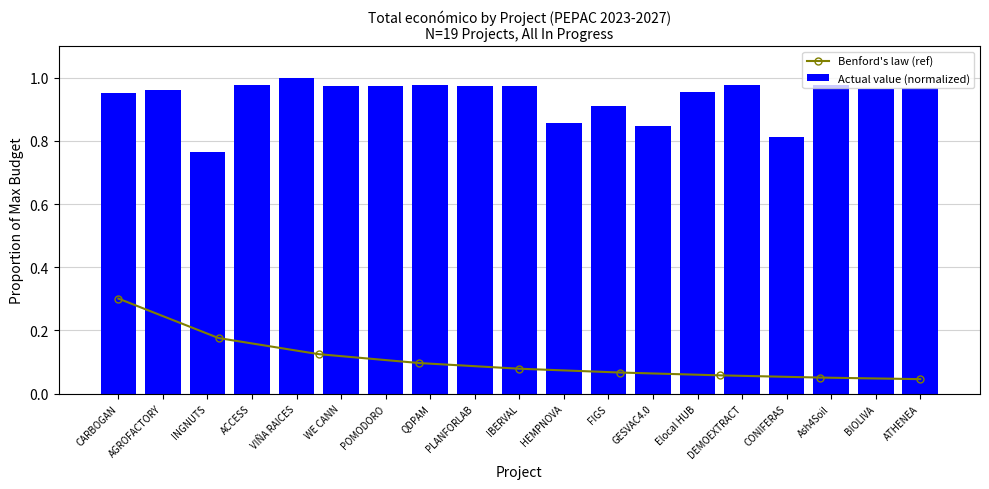

Between FIGS and CARBOGAN, which is larger?

CARBOGAN